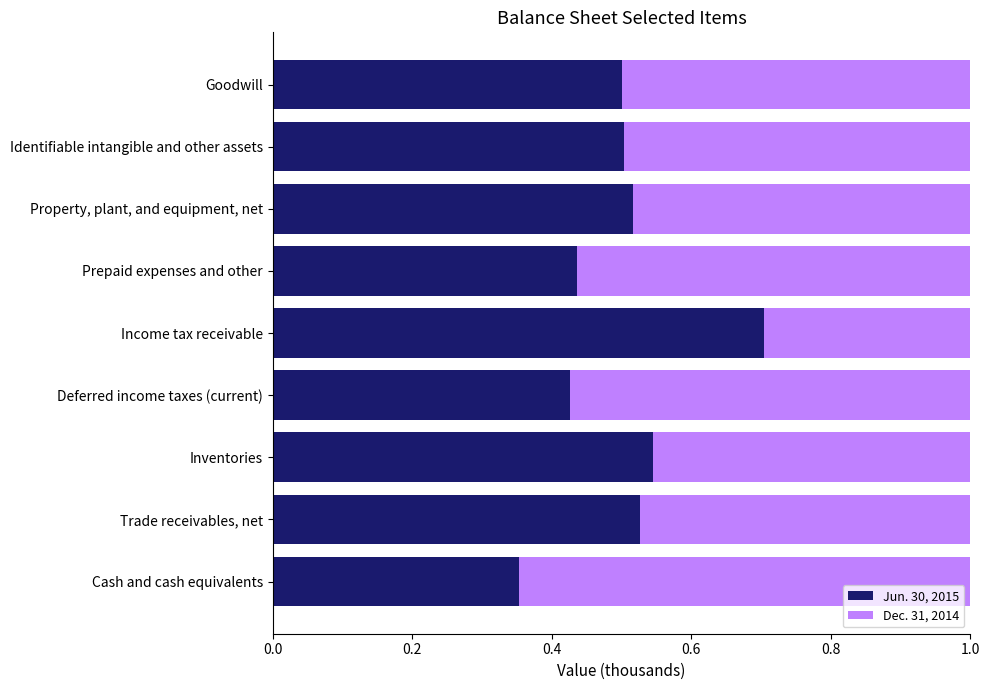

True or false: Jun. 30, 2015 has a value of 0.6 at Prepaid expenses and other.

False